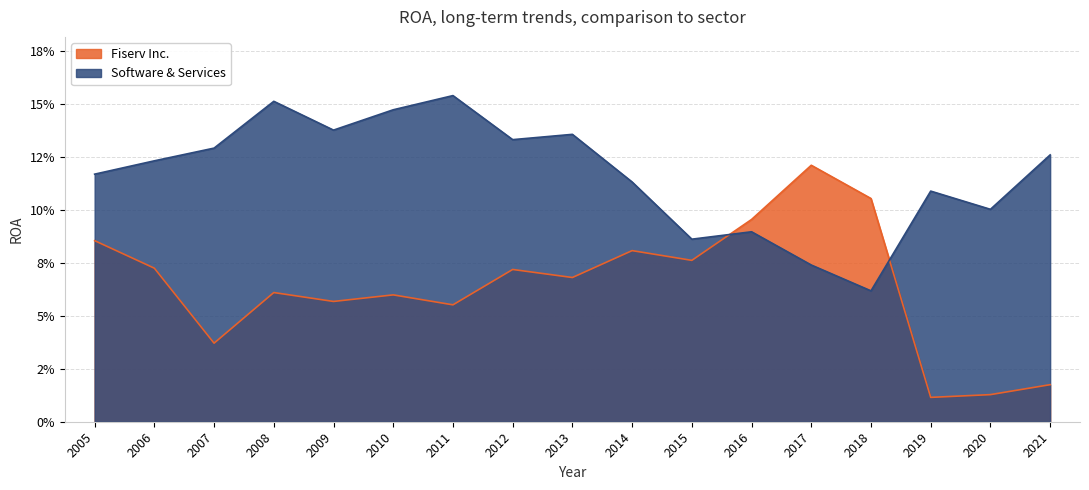

Rank the categories by Fiserv Inc. value from lowest to highest.

2019, 2020, 2021, 2007, 2011, 2009, 2010, 2008, 2013, 2012, 2006, 2015, 2014, 2005, 2016, 2018, 2017